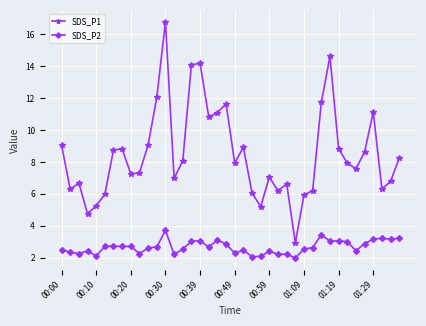

Which series has the largest total across all categories?

SDS_P1